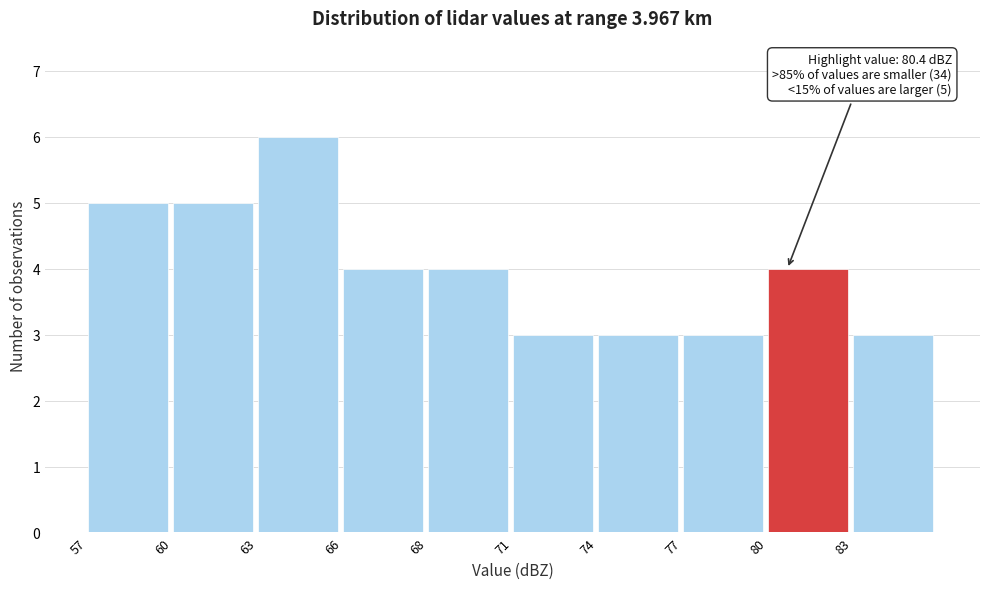

Reading left to right, list all the values displayed in this chart.

57=5	60=5	63=6	66=4	68=4	71=3	74=3	77=3	80=4	83=3